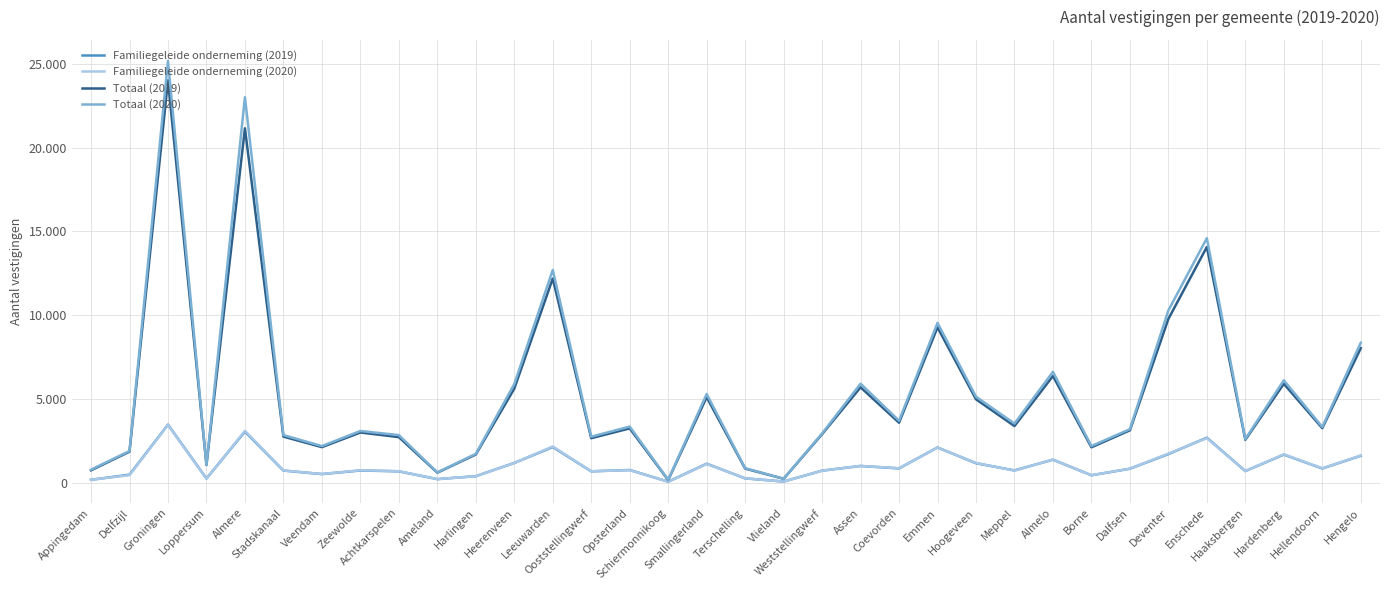

What are all the series names shown in the legend?

Familiegeleide onderneming (2019), Familiegeleide onderneming (2020), Totaal (2019), Totaal (2020)